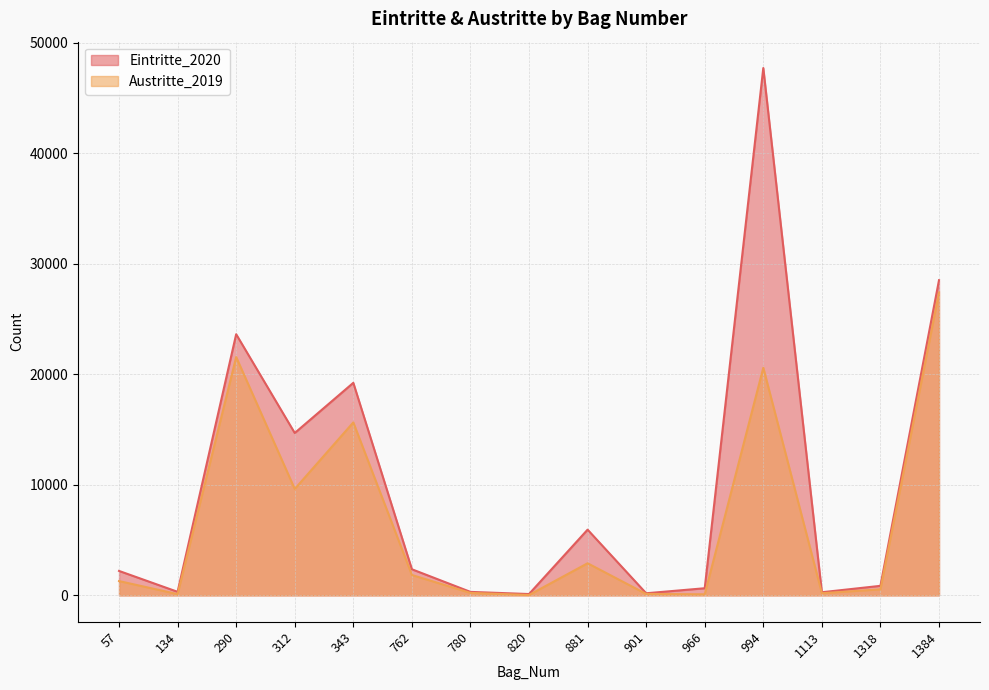

True or false: Austritte_2019 and Eintritte_2020 intersect in this chart.

False